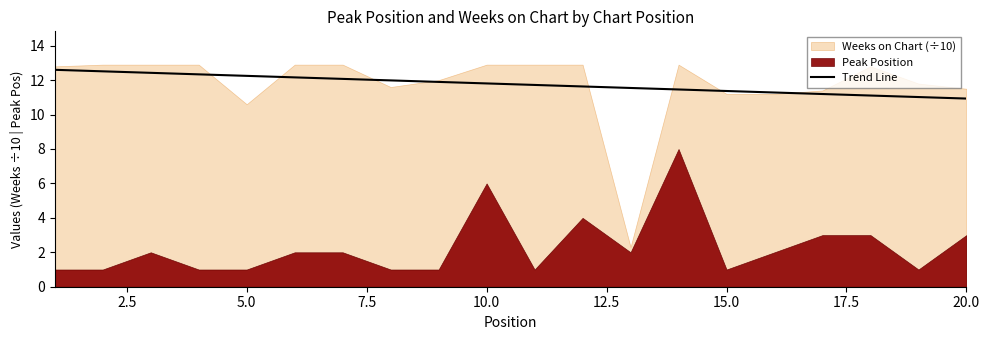

What is the maximum value for Trend Line?

12.6